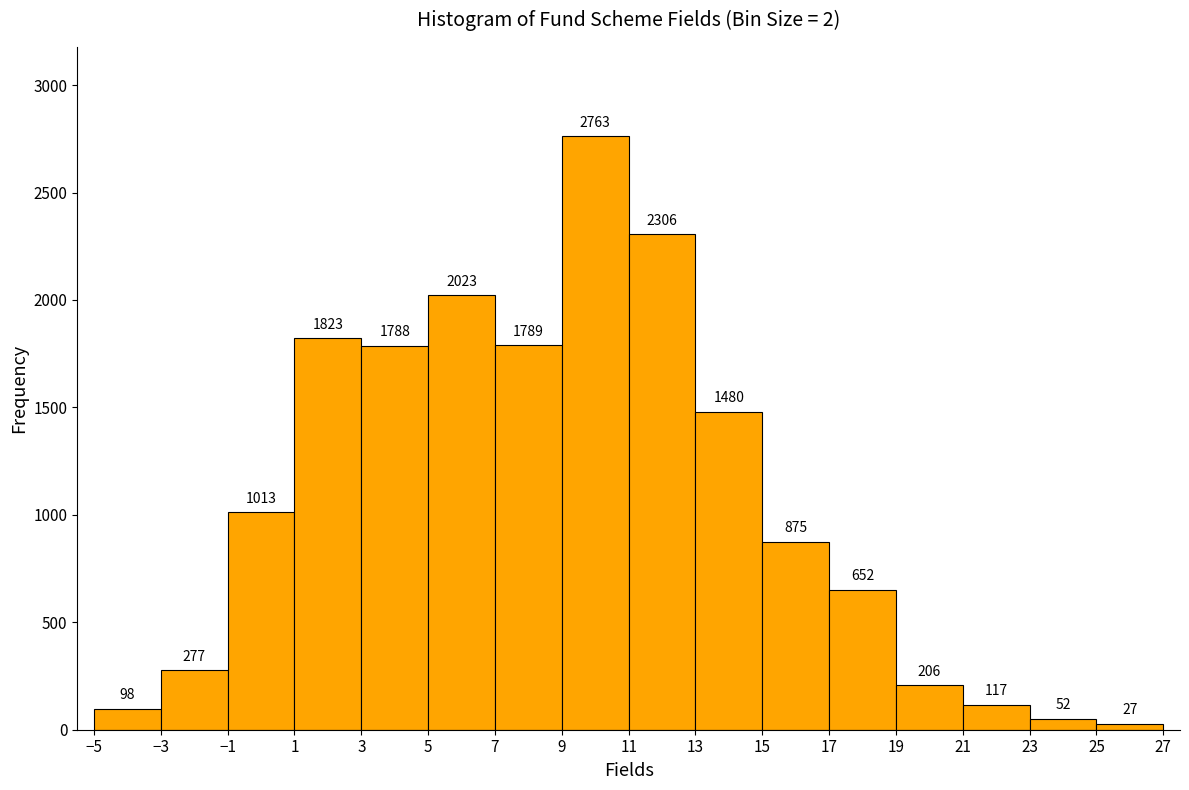

Reading left to right, transcribe this chart: for each bar, give the range it covers on the x-axis and its height.

-5 to -3: 98
-3 to -1: 277
-1 to 1: 1013
1 to 3: 1823
3 to 5: 1788
5 to 7: 2023
7 to 9: 1789
9 to 11: 2763
11 to 13: 2306
13 to 15: 1480
15 to 17: 875
17 to 19: 652
19 to 21: 206
21 to 23: 117
23 to 25: 52
25 to 27: 27